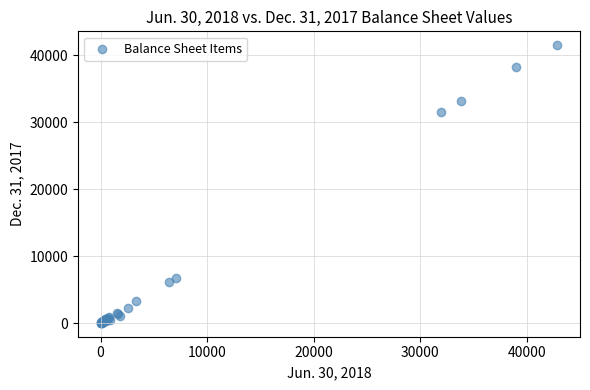

What Y value in the scatter plot is closest to 20756?

31443